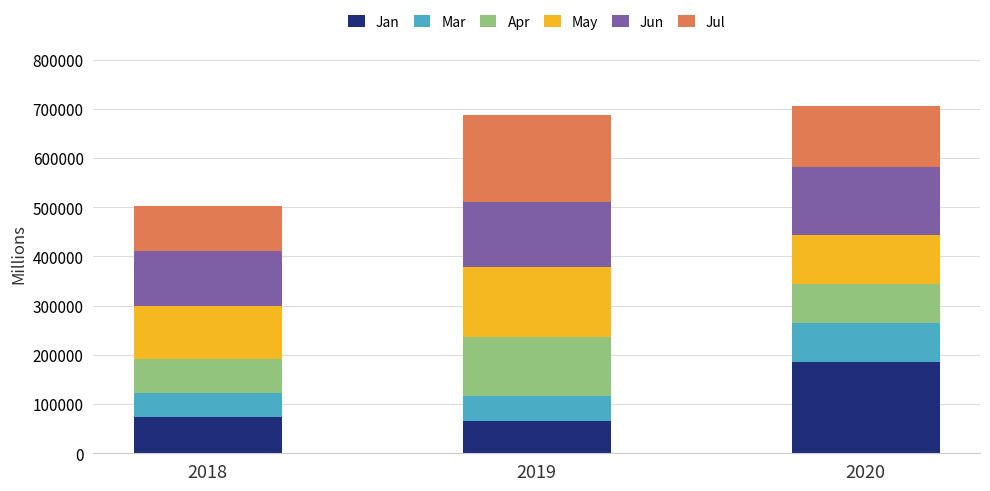

What is the lowest value of the Jan series?

65900